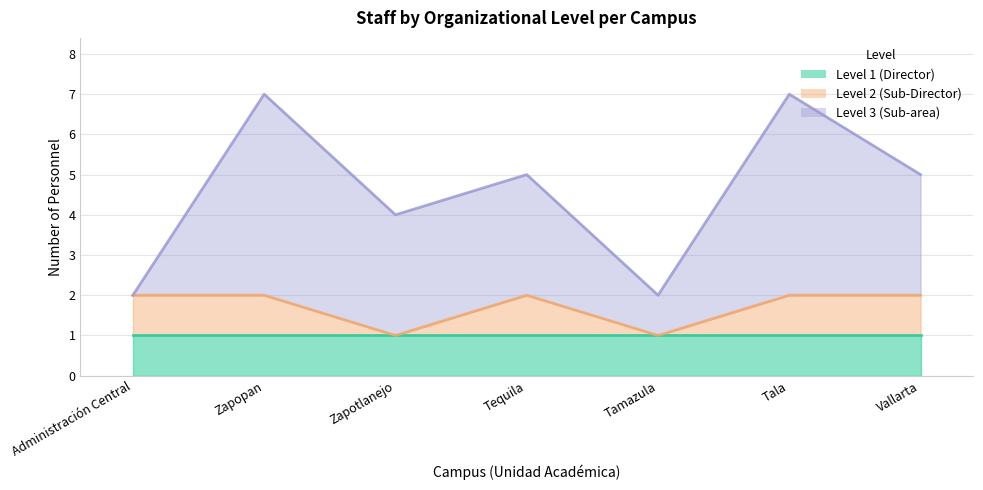

True or false: Level 3 (Sub-area) has a value of 0 at Tamazula.

False